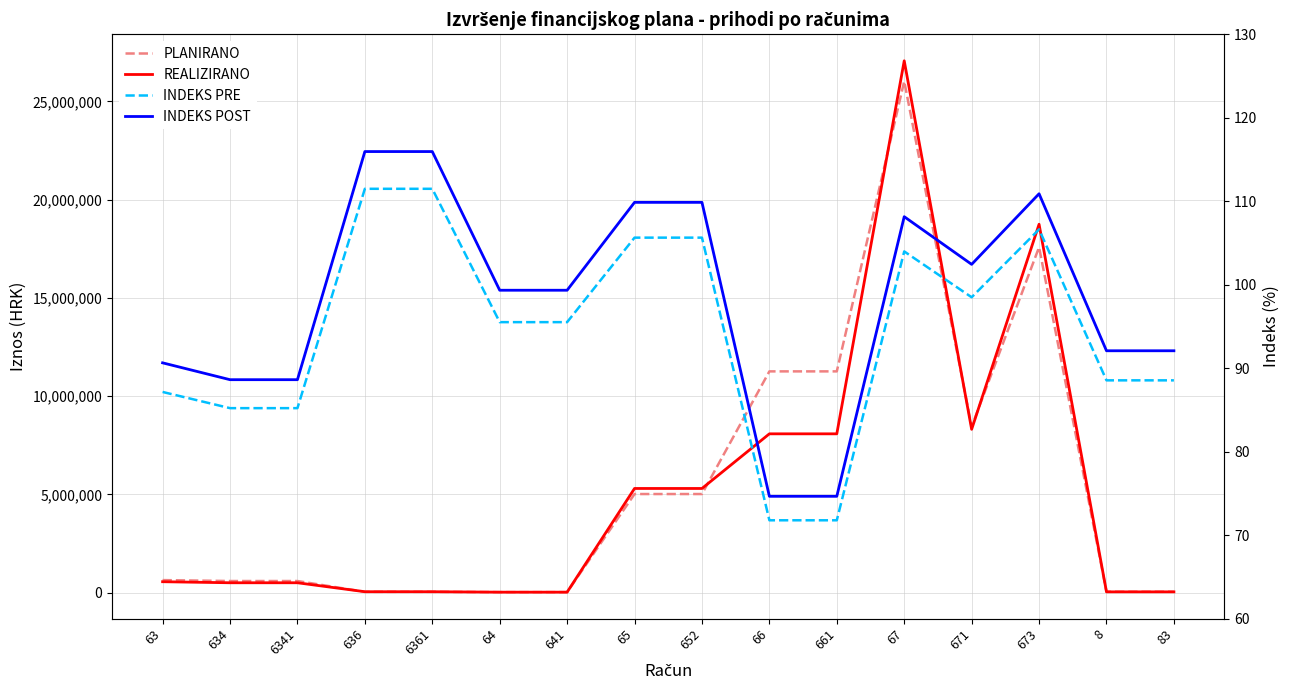

What is the minimum value shown in the chart?

71.8